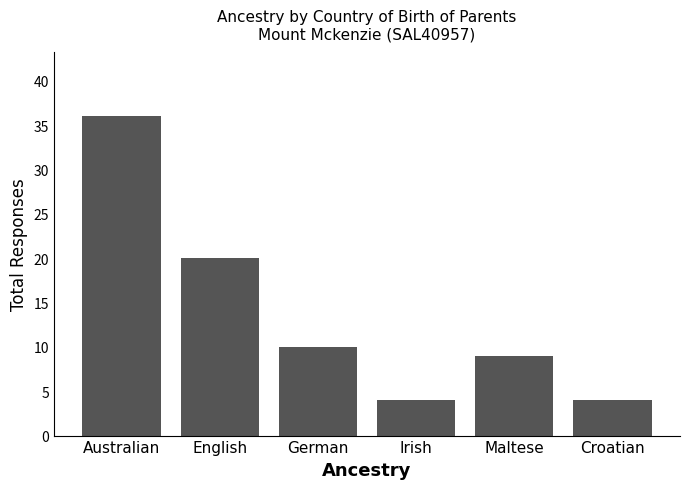

Approximately how many times larger is the value at Australian compared to Irish?

9.0